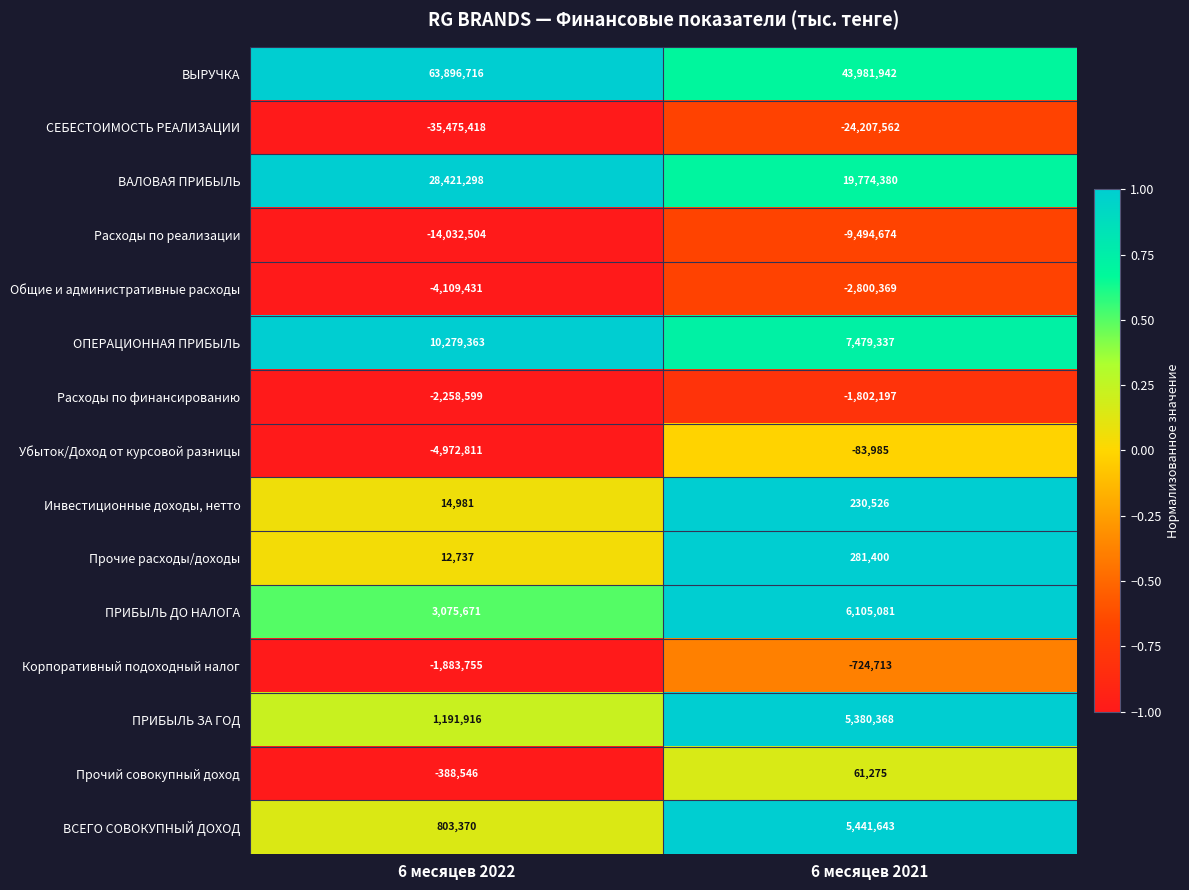

Reading right to left, transcribe all the data shown in this chart.

ВЫРУЧКА: 43981942	63896716
СЕБЕСТОИМОСТЬ РЕАЛИЗАЦИИ: -24207562	-35475418
ВАЛОВАЯ ПРИБЫЛЬ: 19774380	28421298
Расходы по реализации: -9494674	-14032504
Общие и административные расходы: -2800369	-4109431
ОПЕРАЦИОННАЯ ПРИБЫЛЬ: 7479337	10279363
Расходы по финансированию: -1802197	-2258599
Убыток/Доход от курсовой разницы: -83985	-4972811
Инвестиционные доходы, нетто: 230526	14981
Прочие расходы/доходы: 281400	12737
ПРИБЫЛЬ ДО НАЛОГА: 6105081	3075671
Корпоративный подоходный налог: -724713	-1883755
ПРИБЫЛЬ ЗА ГОД: 5380368	1191916
Прочий совокупный доход: 61275	-388546
ВСЕГО СОВОКУПНЫЙ ДОХОД: 5441643	803370